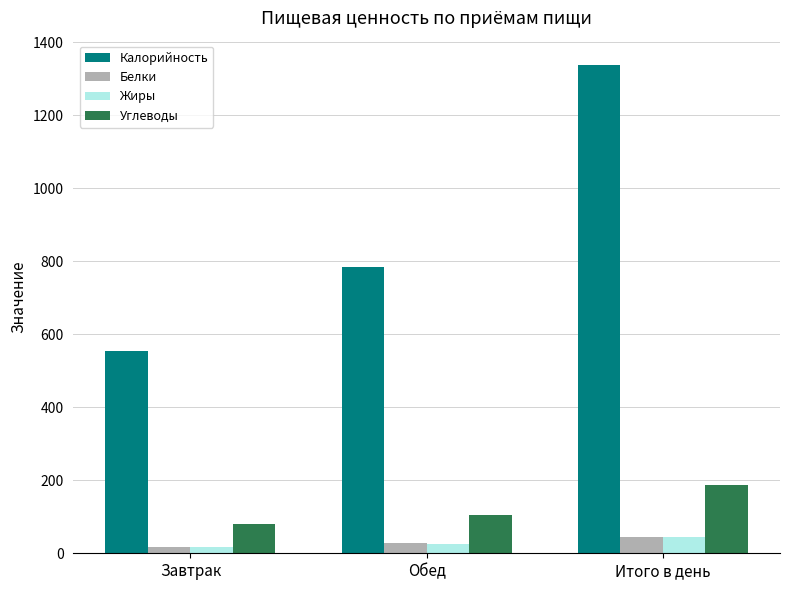

What is the difference between the Калорийность values at Завтрак and Обед?

229